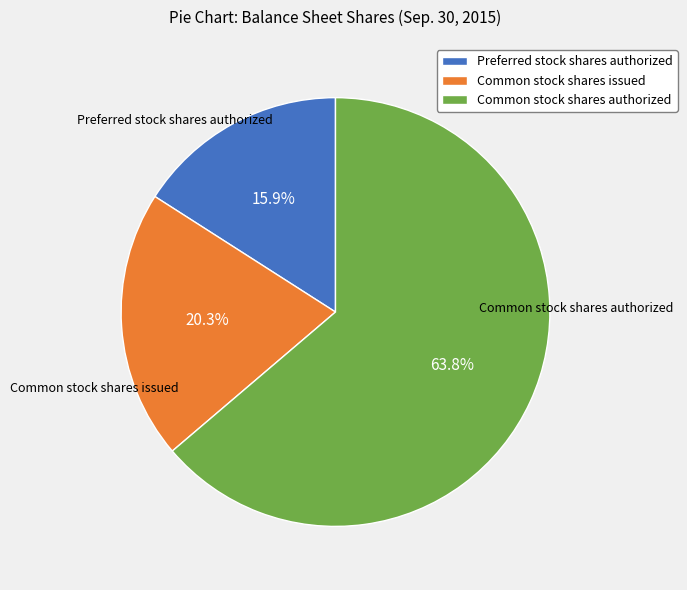

To the nearest percent, what is the combined percentage of Common stock shares issued and Common stock shares authorized?

84%